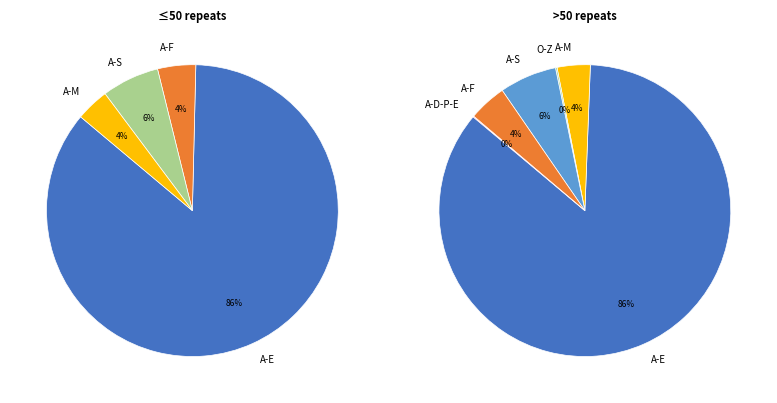

Is it true that Amerika is 4% of the pie?

True